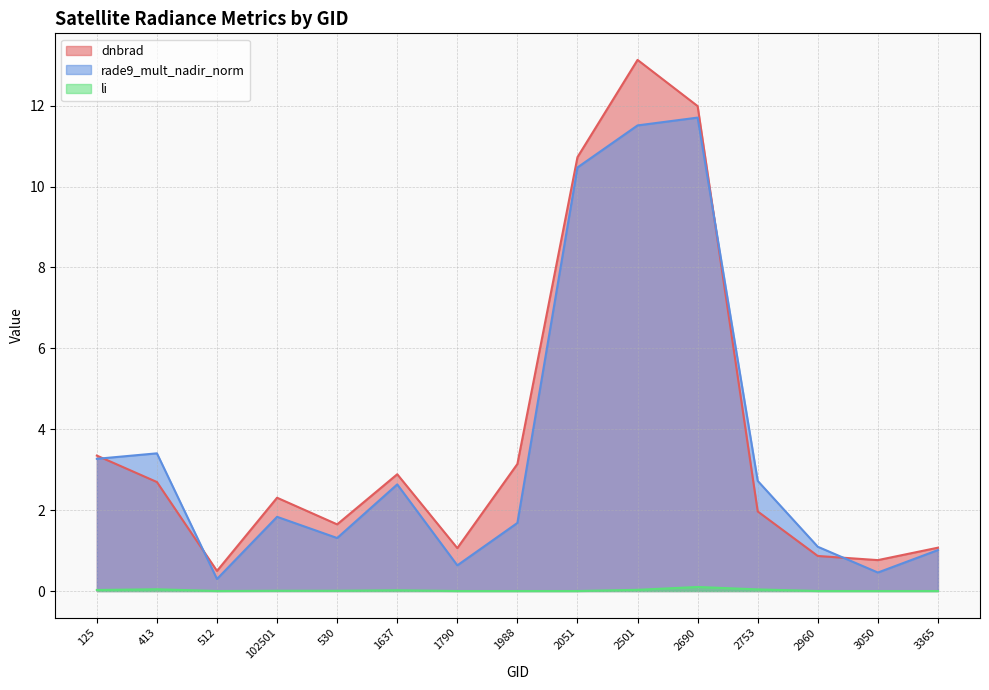

True or false: li and dnbrad intersect in this chart.

False